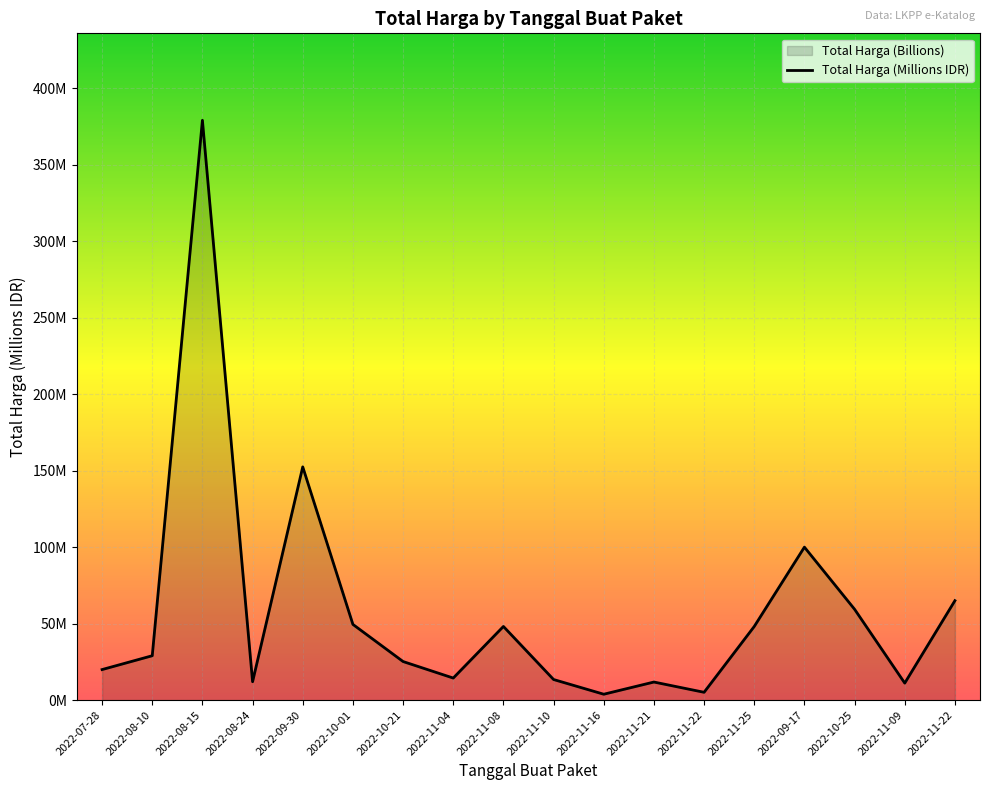

What is the label of the 13th point from the left?

2022-11-22